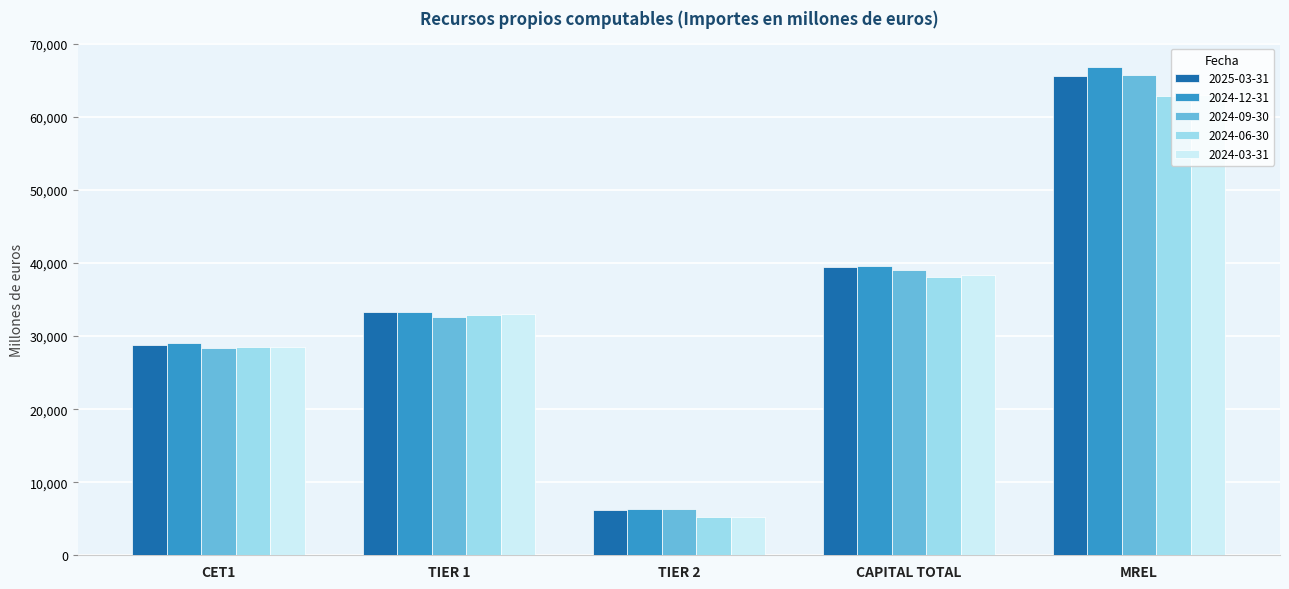

What is the difference between the second highest and second lowest values in the 2024-03-31 series?

9885.5